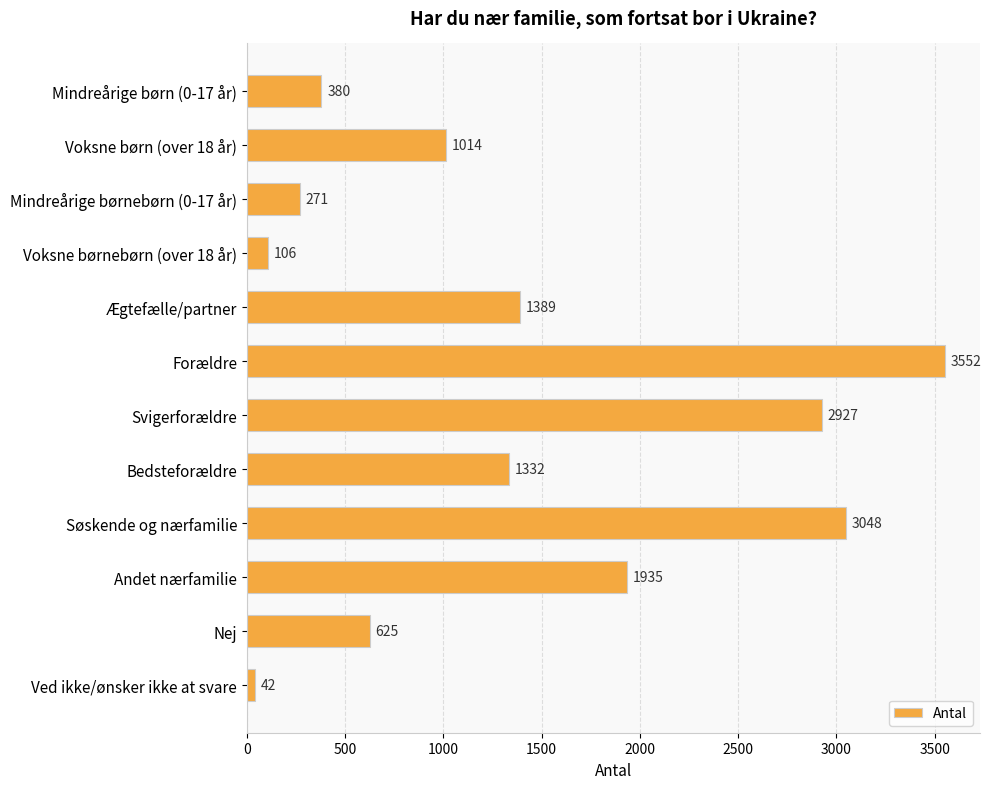

What is the approximate value at Bedsteforældre, to the nearest 10?

1330